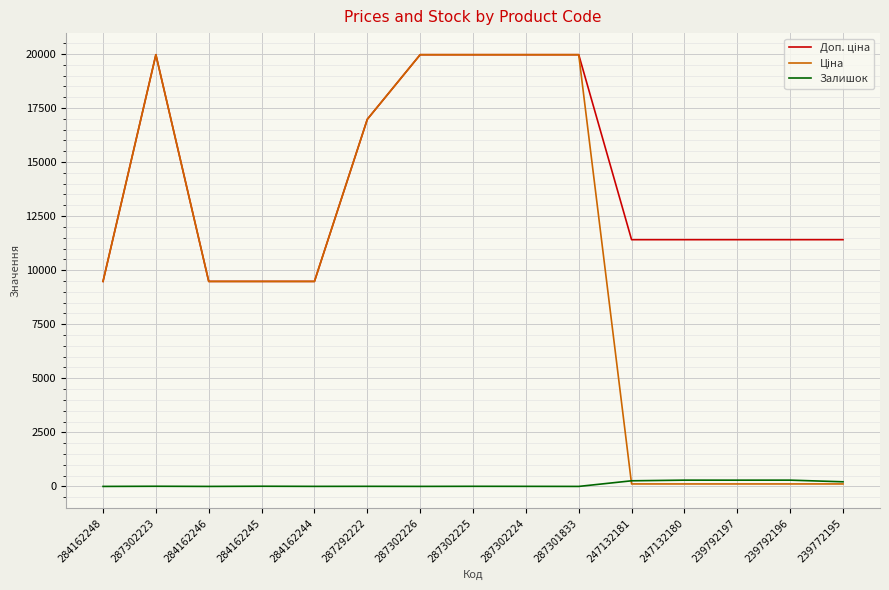

What position from the left is 284162244?

5